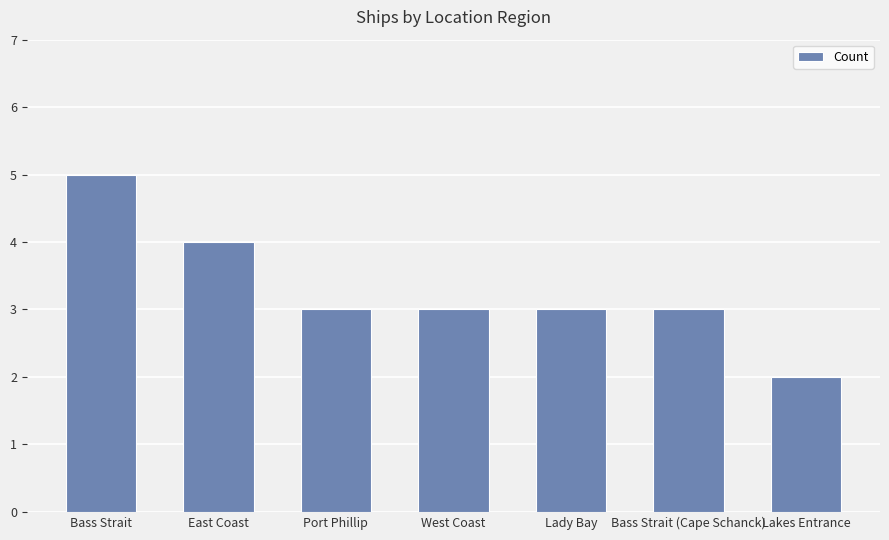

What is the value of the 4th bar from the left?

3